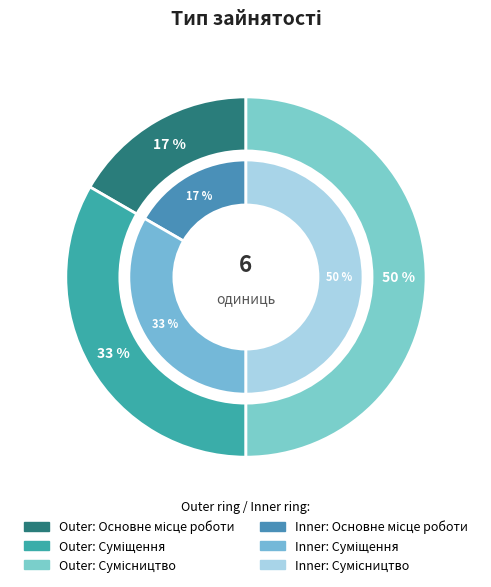

Rank the categories by value from highest to lowest.

Сумісництво, Суміщення, Основне місце роботи